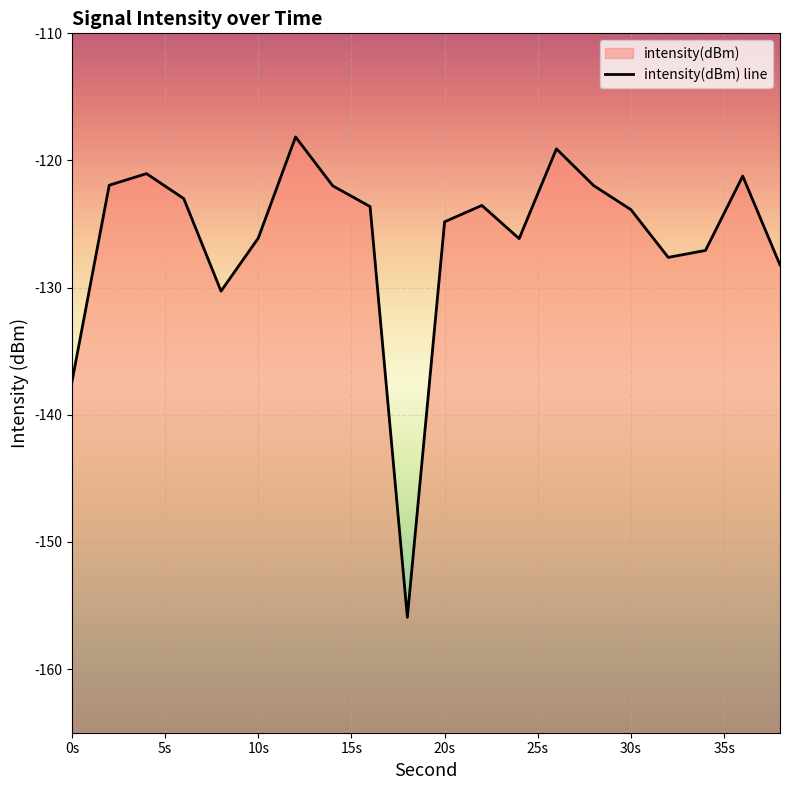

Does the chart display data point markers on the line(s)?

No